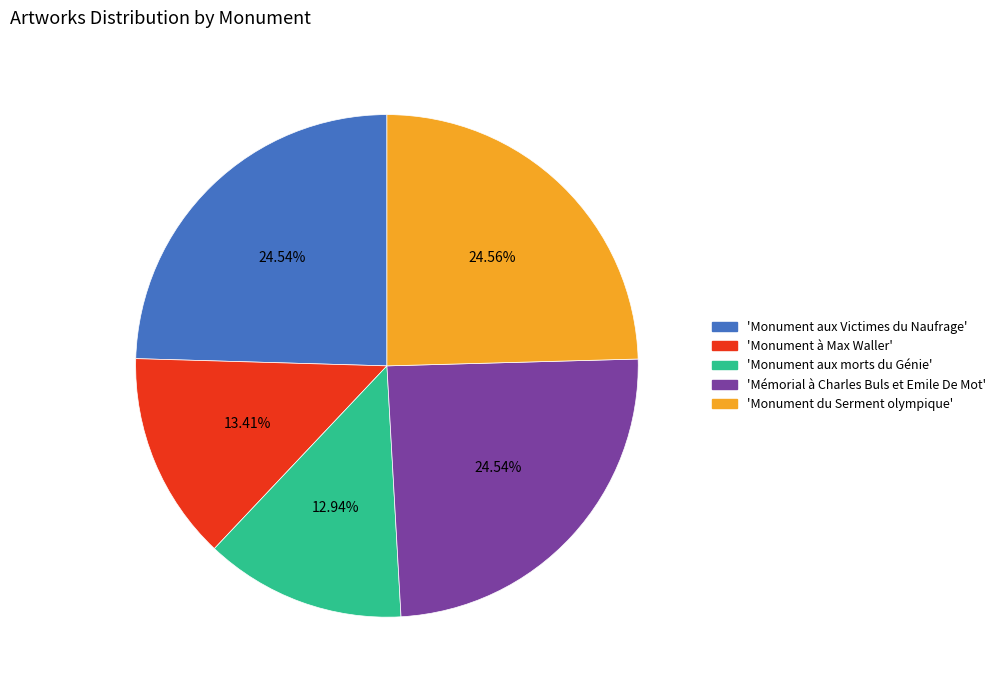

Does any single category account for the majority?

No